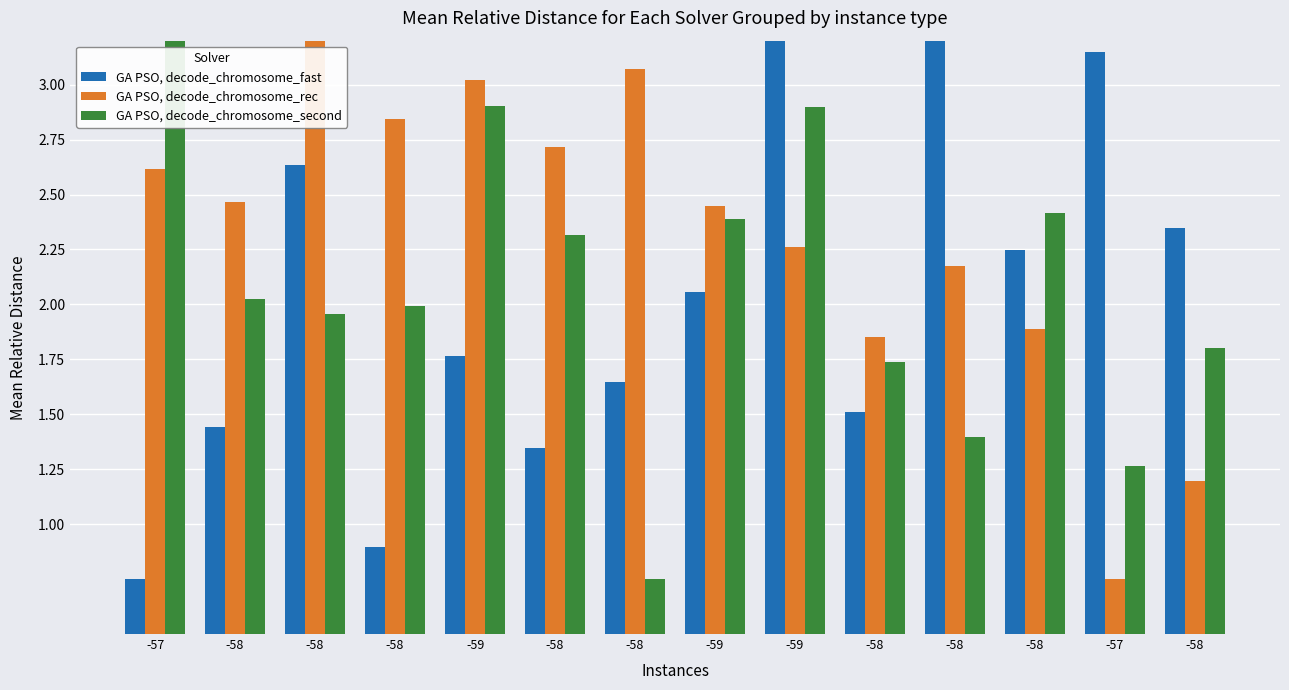

List the labels in order of GA PSO, decode_chromosome_fast value, smallest first.

-57, -58, -58, -58, -58, -58, -59, -59, -58, -58, -58, -57, -58, -59